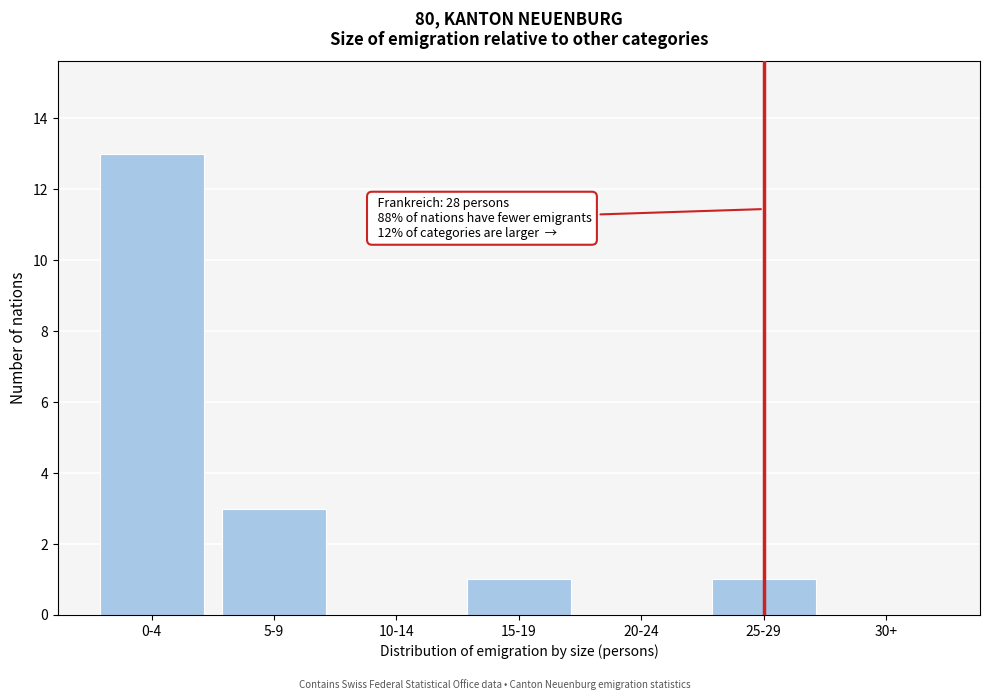

Reading left to right, list all the values displayed in this chart.

0-4=13	5-9=3	10-14=0	15-19=1	20-24=0	25-29=1	30+=0